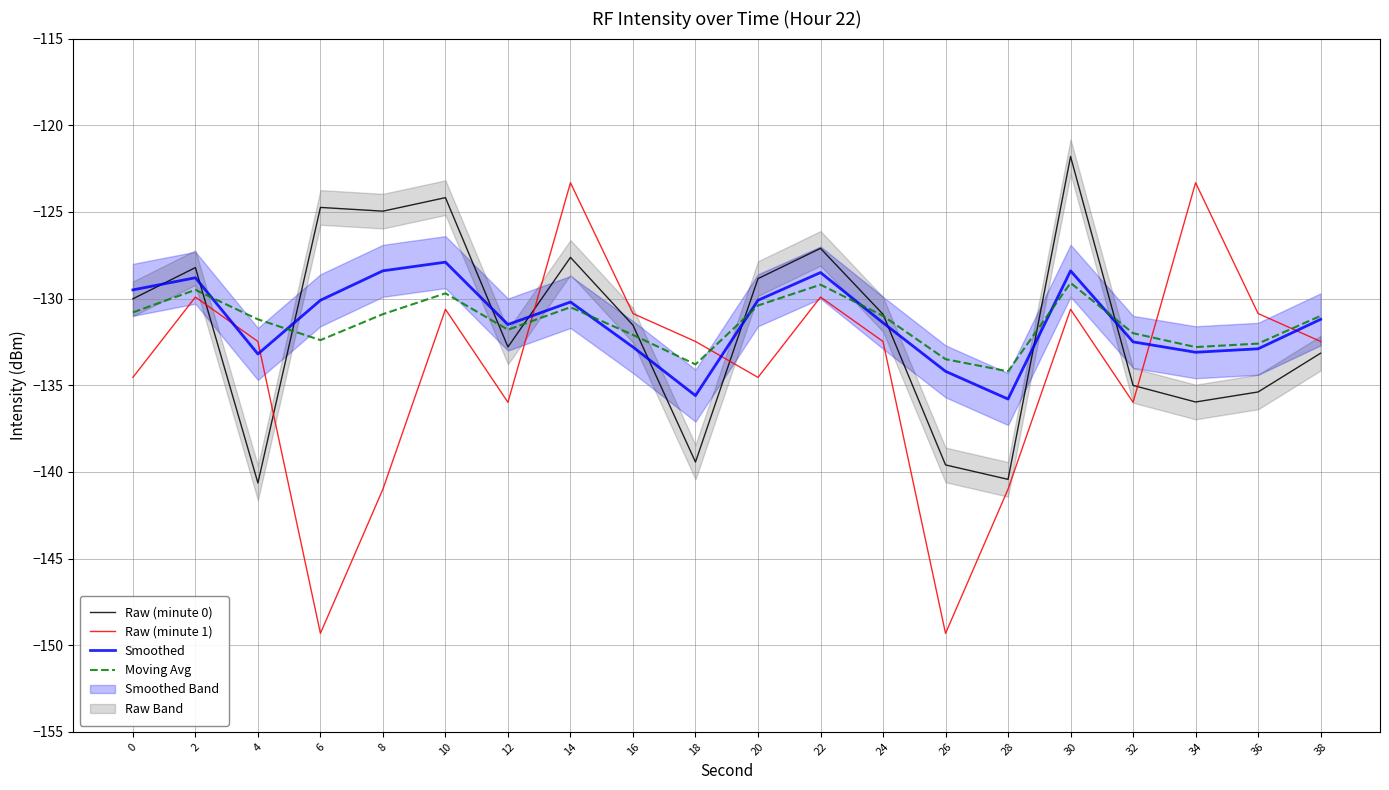

At how many categories does at least one series exceed -148?

20